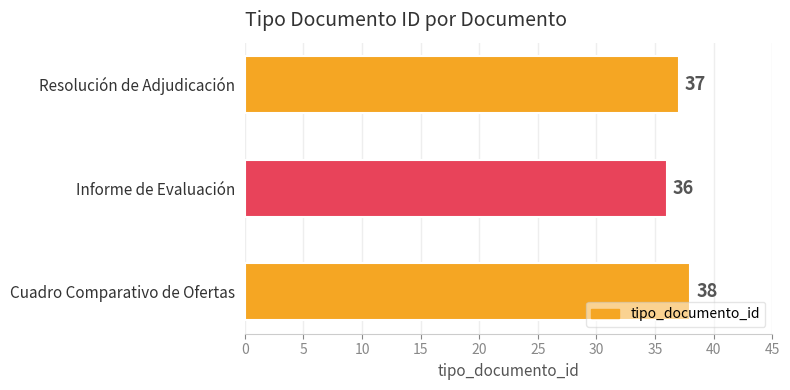

Rank the categories by value from highest to lowest.

Cuadro Comparativo de Ofertas, Resolución de Adjudicación, Informe de Evaluación